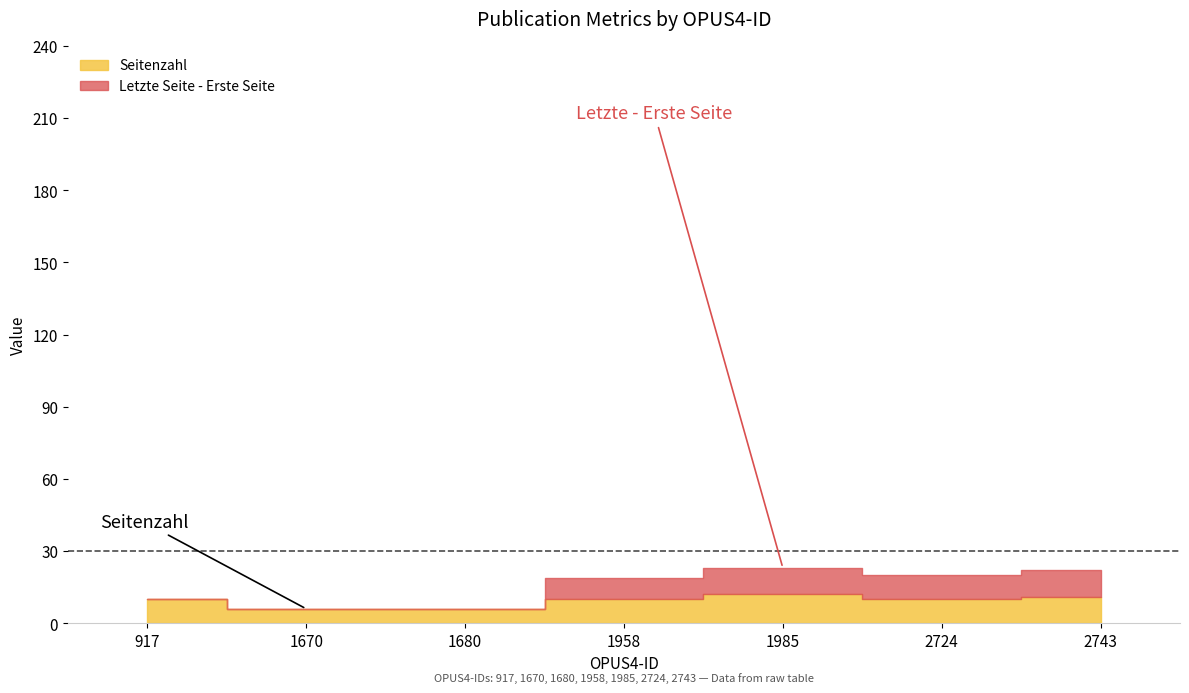

True or false: Erste Seite and Letzte Seite cross at least once.

False